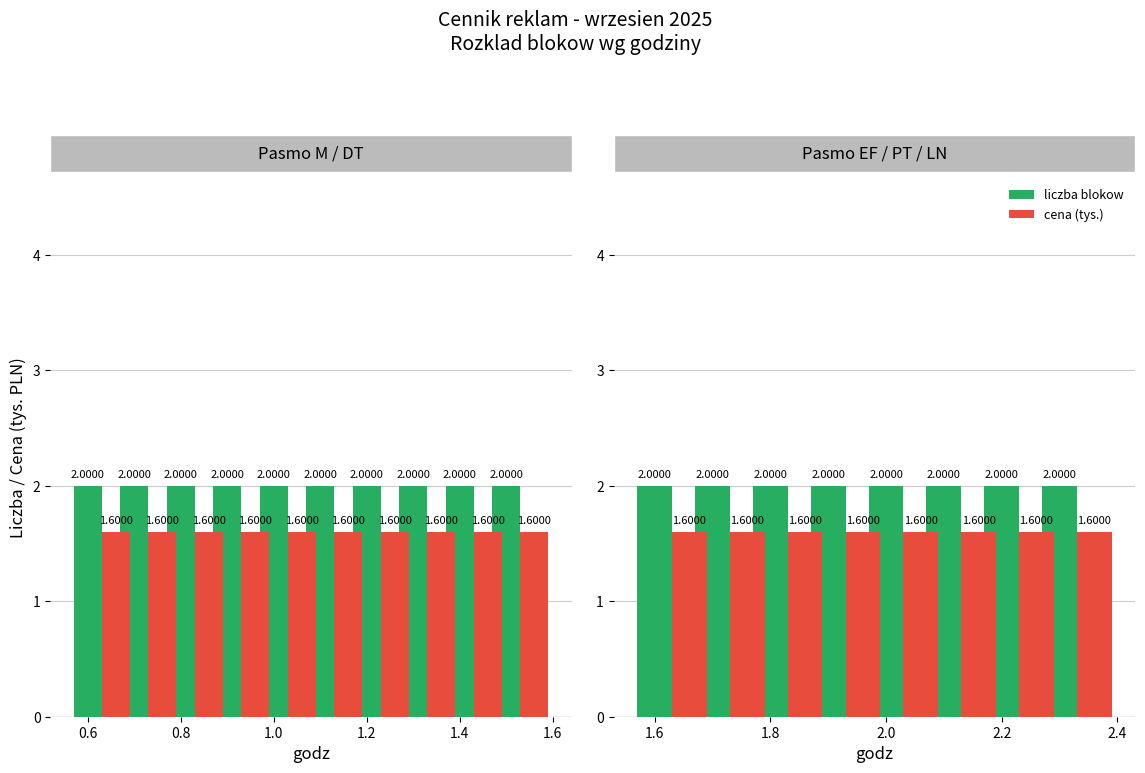

What value does the liczba blokow series have at 0.6?

2.0